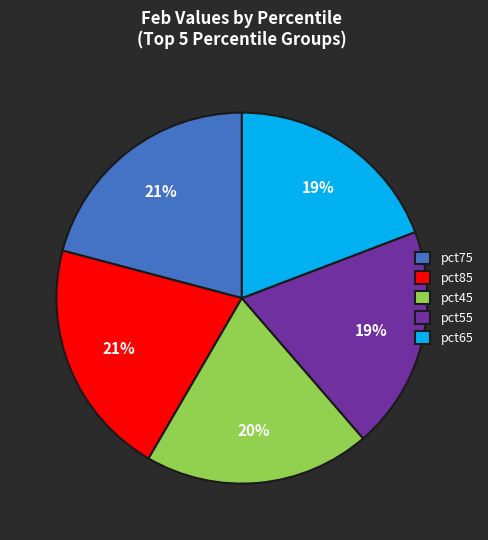

Is there a majority slice in this chart?

No